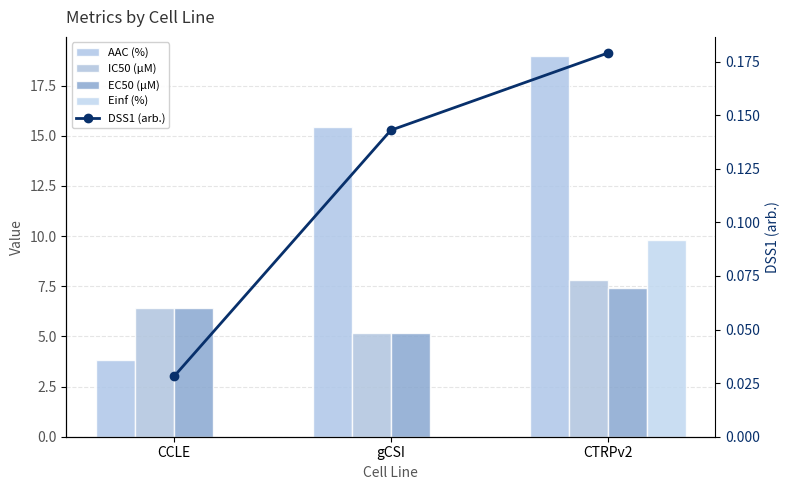

Which category has the highest value in the DSS1 (arb.) series?

CTRPv2